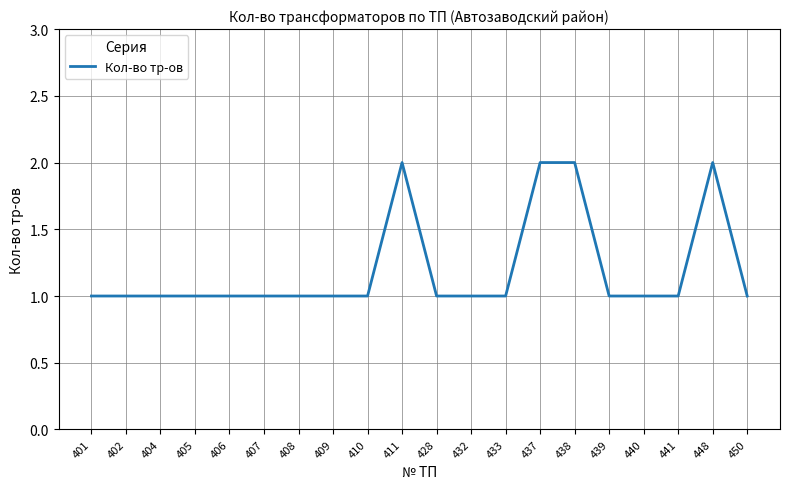

The chart shows a value of 0 at 404. True or false?

False